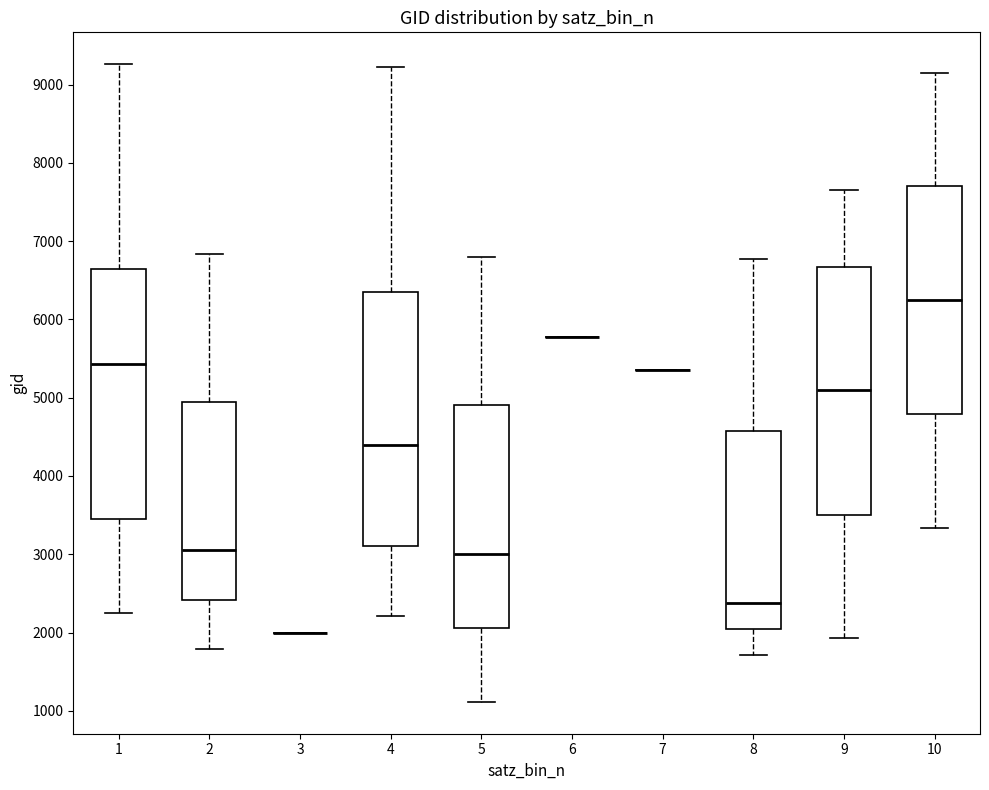

Reading left to right, read every box against the y-axis: the position of its median line, the range the box covers, and the ends of its whiskers. The values are not printed on the chart, so give them approximately, as read against the axis.

1: median 5400, box 3400 to 6700, whiskers 2200 to 9300
2: median 3100, box 2400 to 4900, whiskers 1800 to 6800
3: box collapsed to a line at 2000, whiskers 2000 to 2000
4: median 4400, box 3100 to 6300, whiskers 2200 to 9200
5: median 3000, box 2100 to 4900, whiskers 1100 to 6800
6: box collapsed to a line at 5800, whiskers 5800 to 5800
7: box collapsed to a line at 5400, whiskers 5400 to 5400
8: median 2400, box 2000 to 4600, whiskers 1700 to 6800
9: median 5100, box 3500 to 6700, whiskers 1900 to 7600
10: median 6200, box 4800 to 7700, whiskers 3300 to 9200